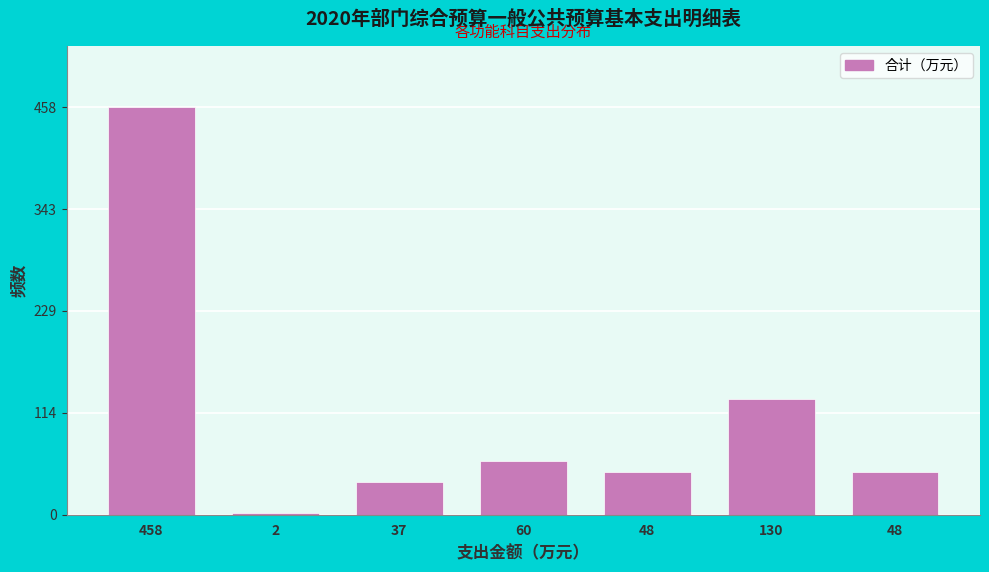

How many data points are above 48?

5